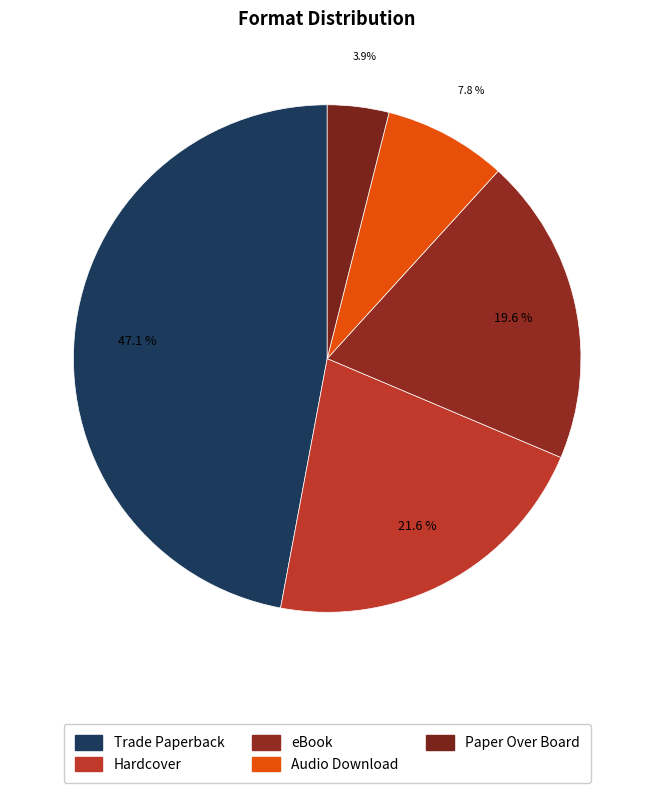

What is the total percentage of Hardcover and Audio Download?

29.4%